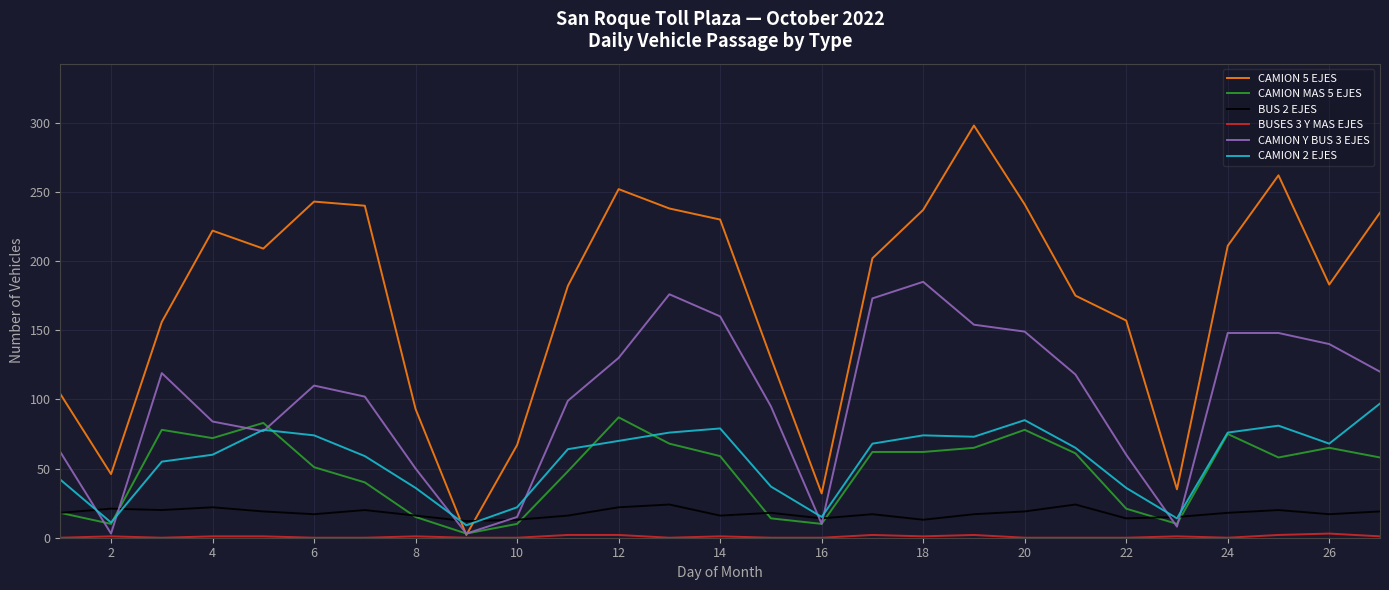

Which series has the widest spread of values?

CAMION 5 EJES